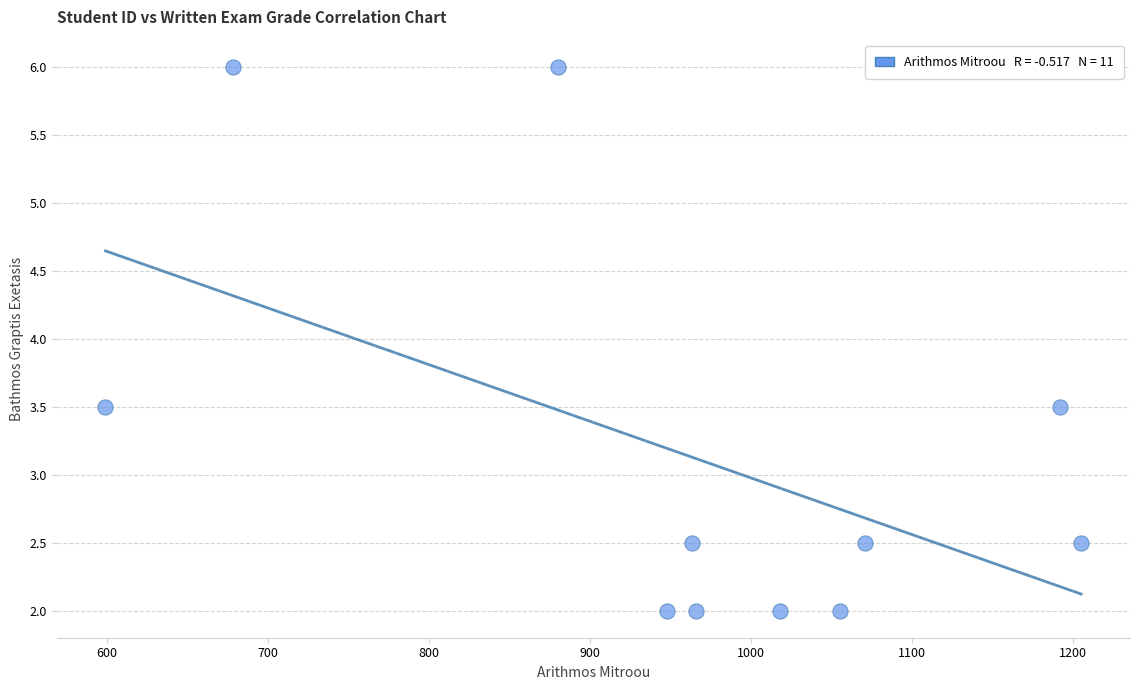

What is the range of Y values (max minus min)?

4.0